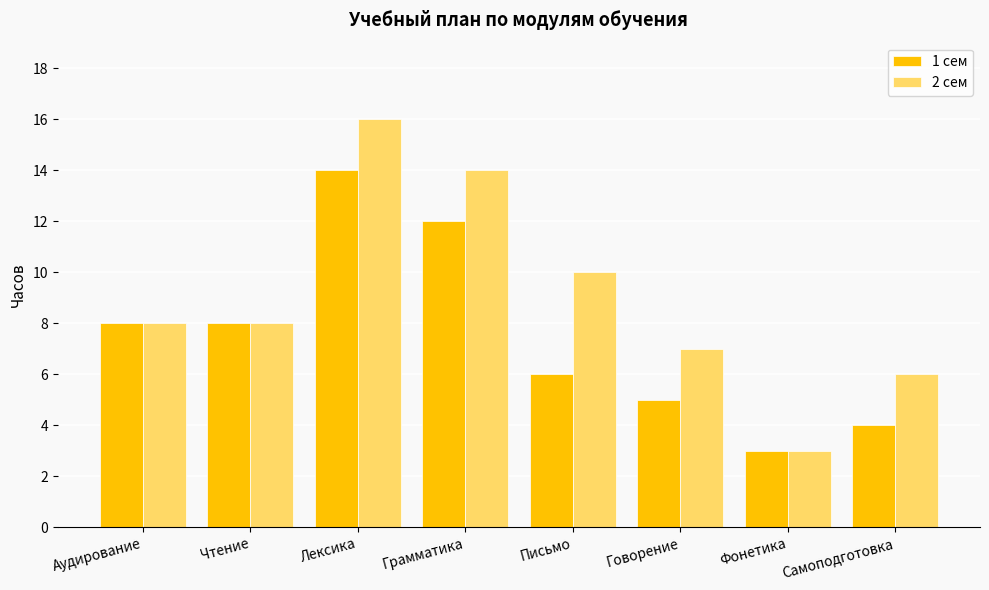

What is the difference between the 2 сем values at Самоподготовка and Лексика?

10